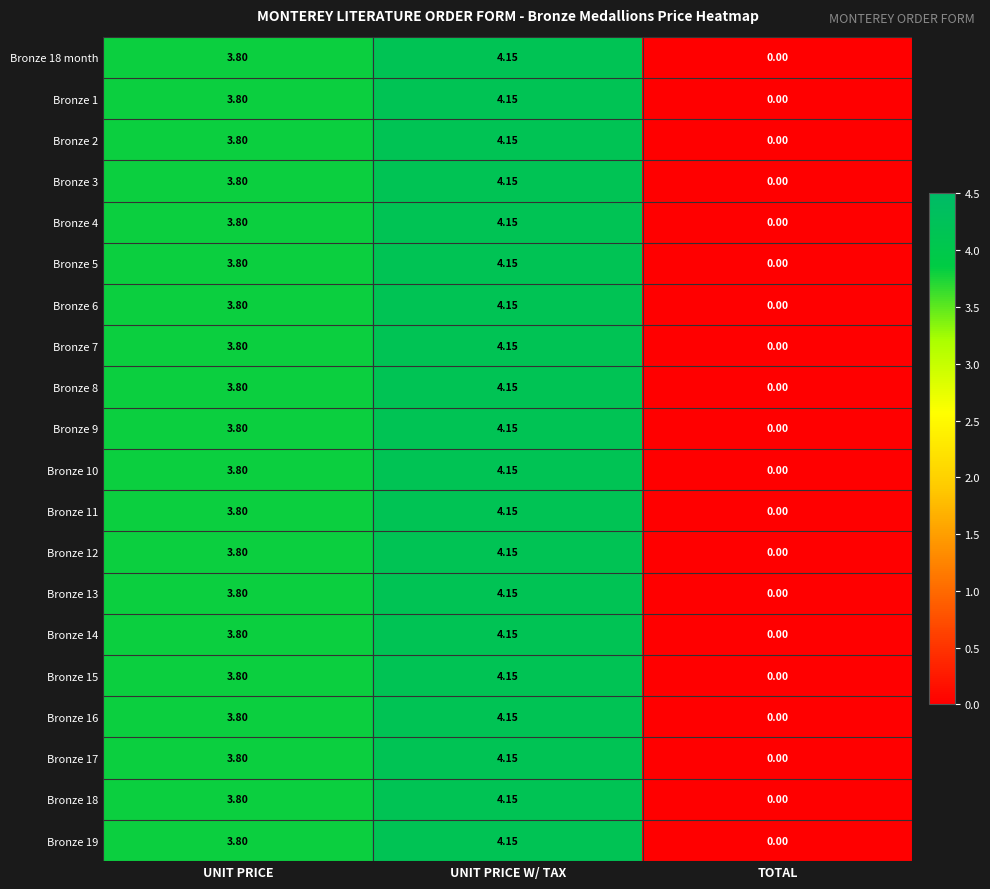

Which category has the lowest value in the Bronze 19 series?

TOTAL